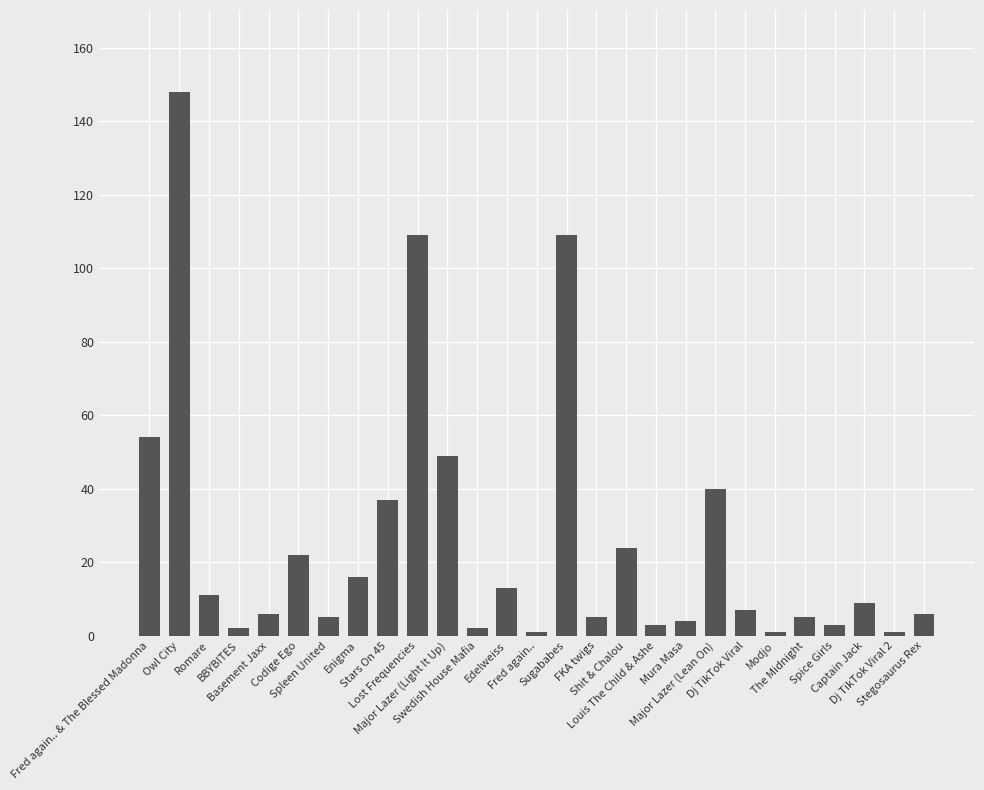

What is the difference between the second highest and second lowest values?

108